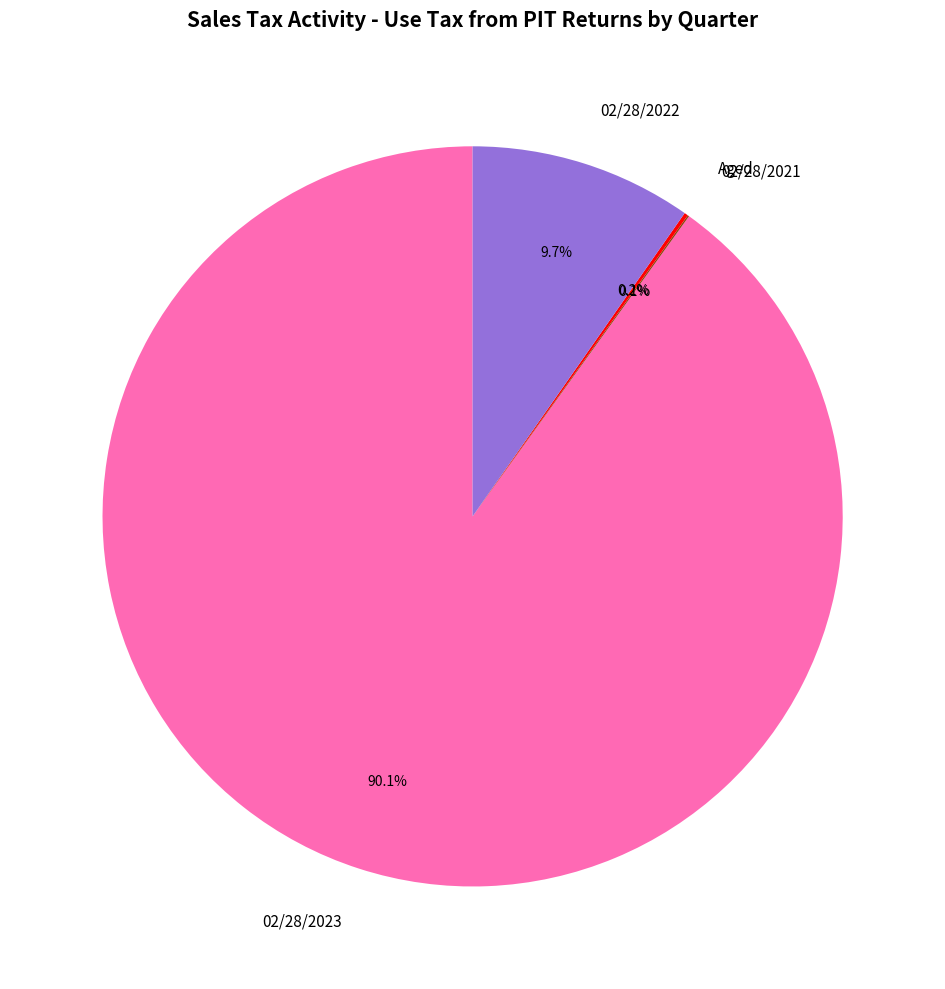

To the nearest percent, what is the average slice percentage?

25%